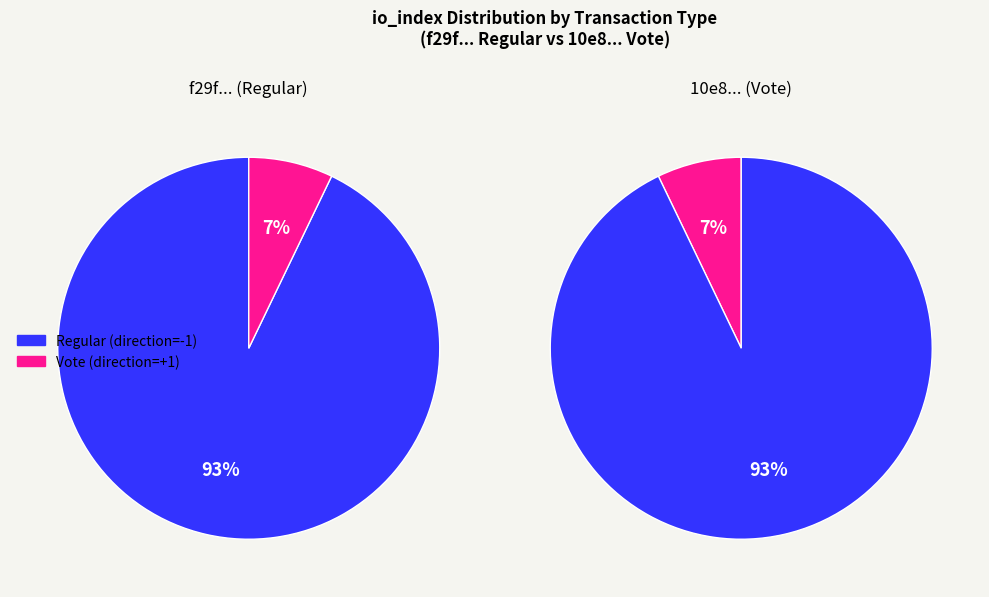

Count the number of slices in the pie.

2